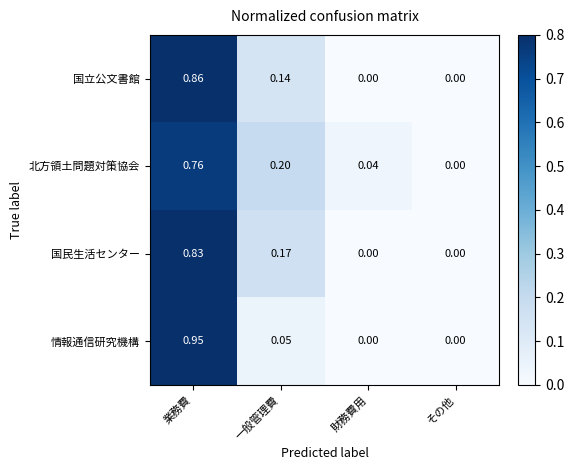

Between 業務費 and 財務費用, which series saw the biggest shift?

情報通信研究機構